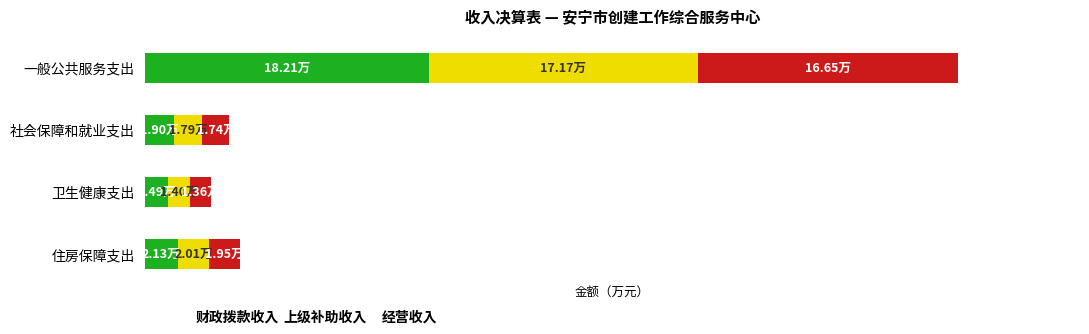

How many bars are there in total?

12